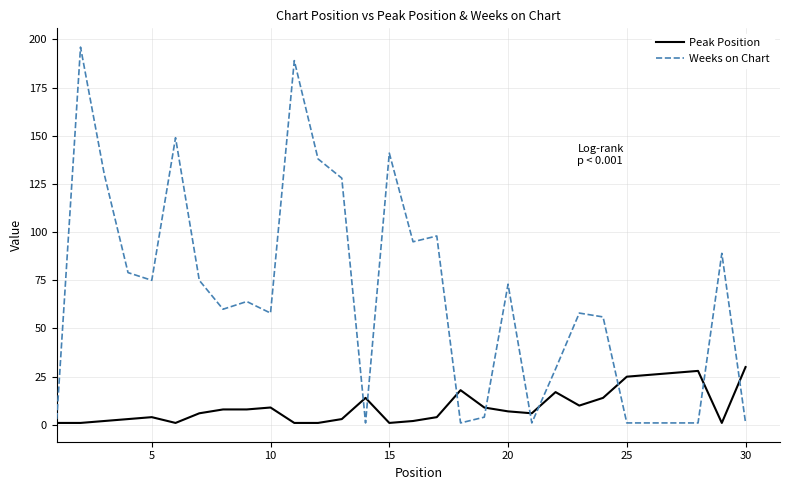

List the series in order of their peak value, lowest first.

Peak Position, Weeks on Chart